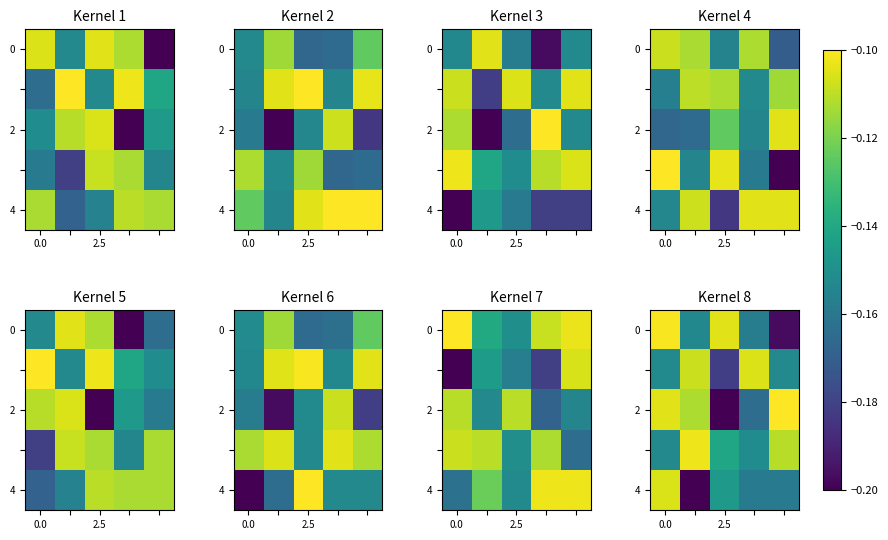

Is it true that row_2 equals -0.2 at 2?

True